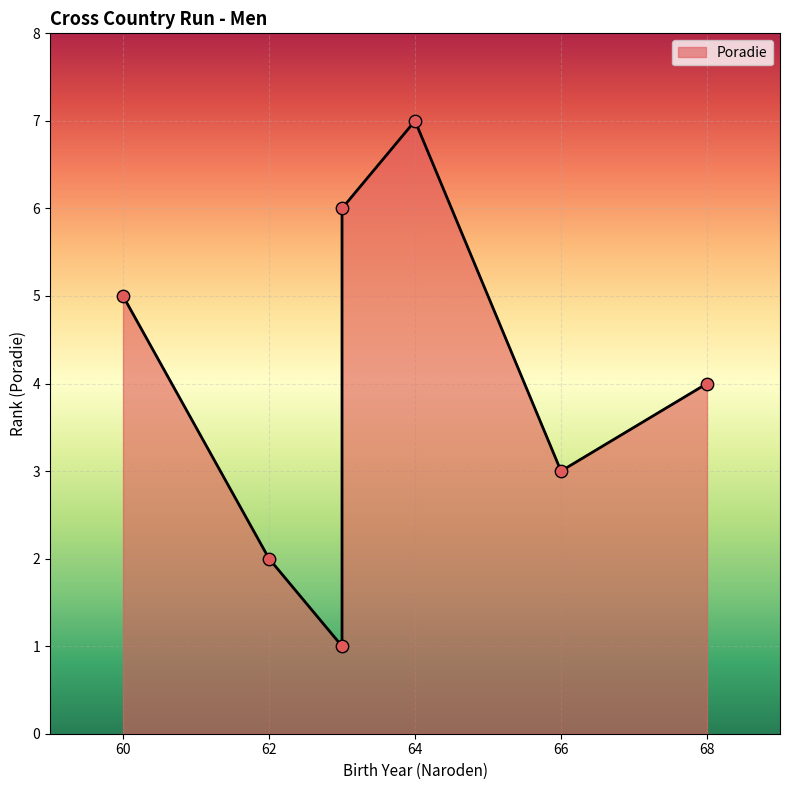

What is the change in value from 63 to 64?

+6